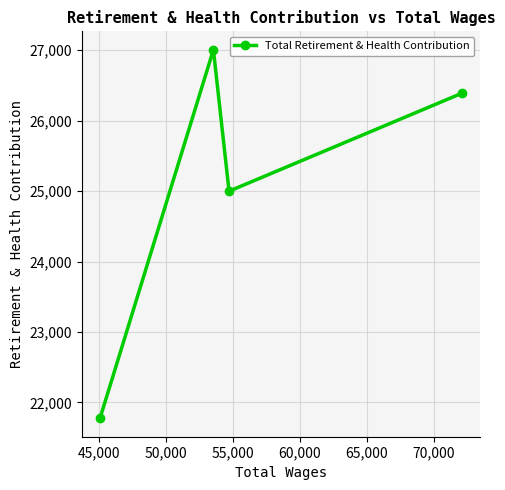

What is the difference between the second highest and second lowest values?

1390